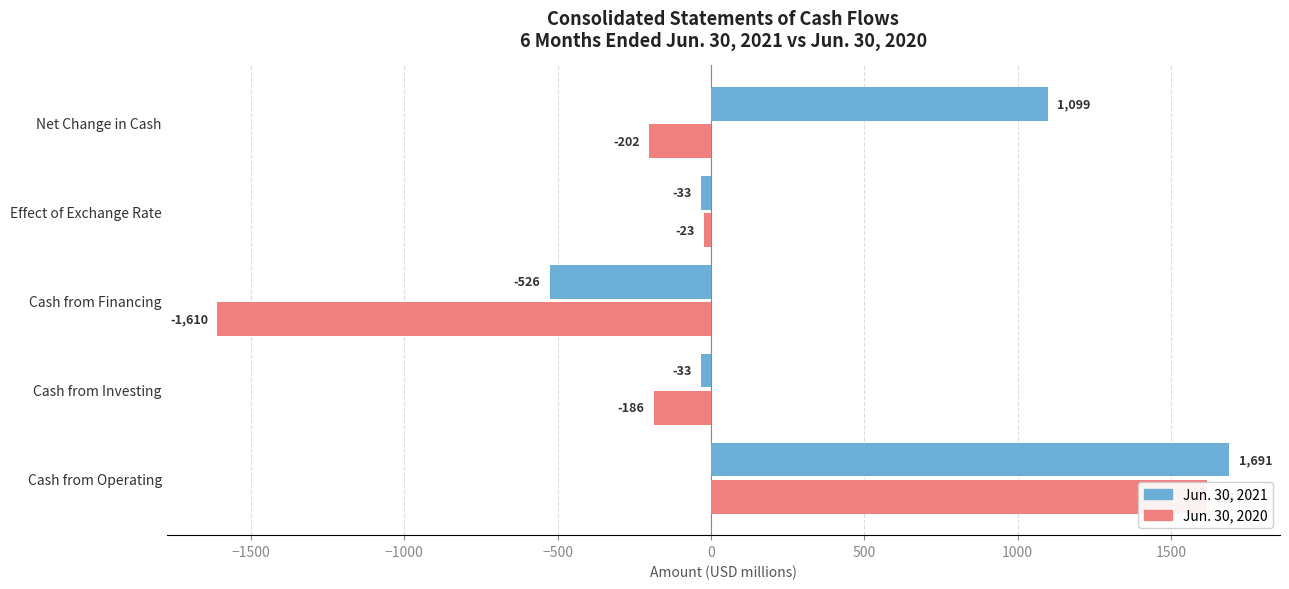

How many values in the Jun. 30, 2020 series exceed -186?

2